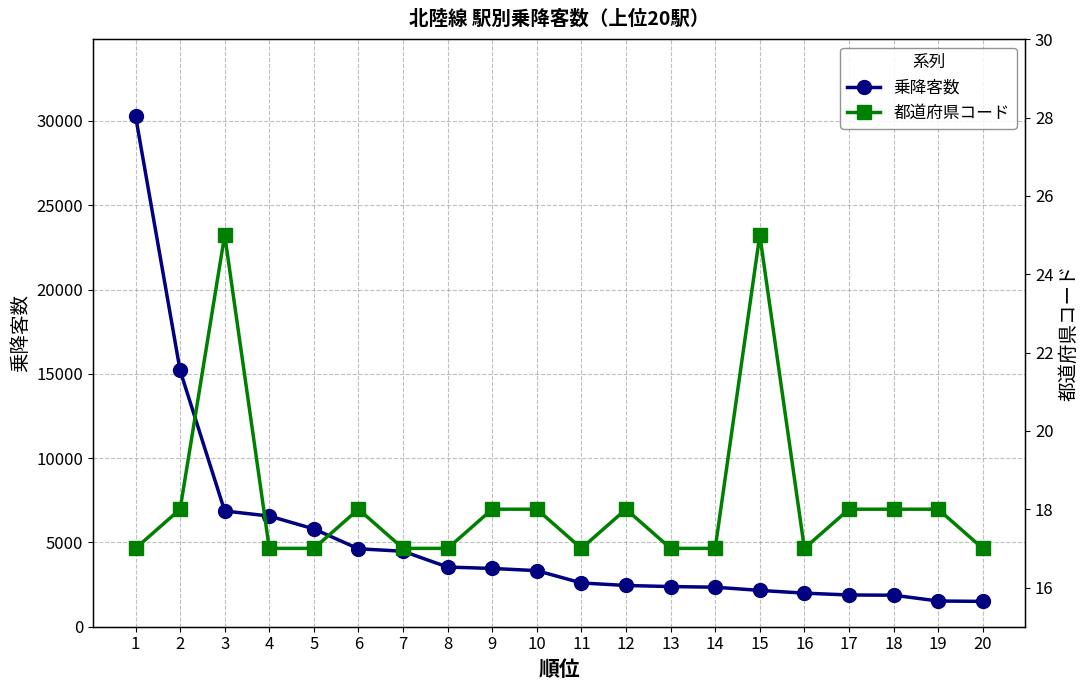

Is the value of 都道府県コード at 4 greater than the value of 乗降客数 at 9?

No